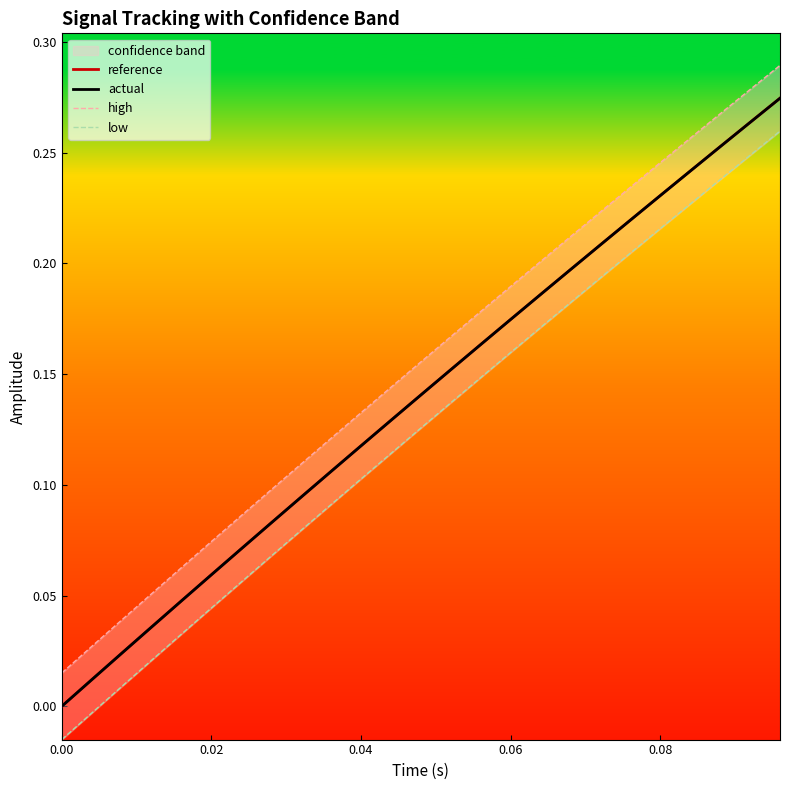

What is the difference between the second highest and minimum values in the high series?

0.3